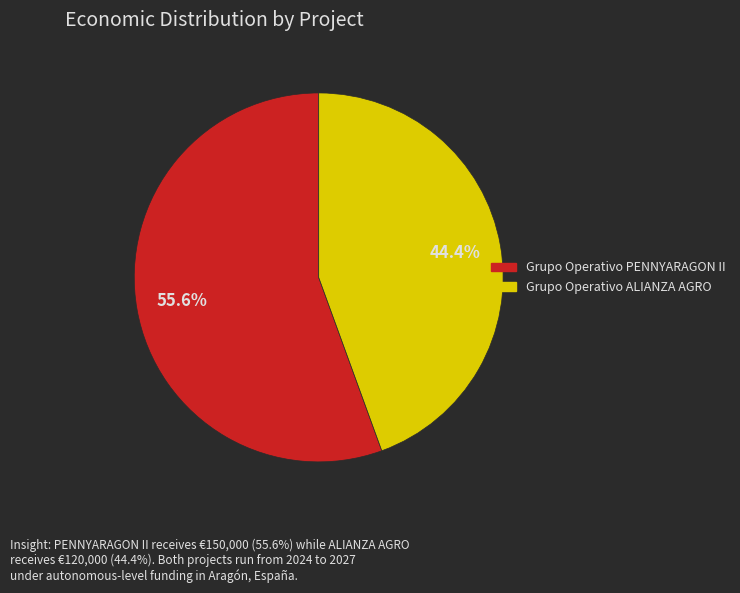

Between Grupo Operativo PENNYARAGON II and Grupo Operativo ALIANZA AGRO, which is larger?

Grupo Operativo PENNYARAGON II